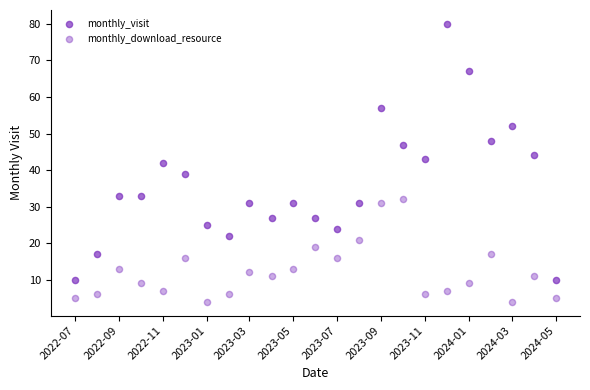

Count the number of points in this scatter plot.

46